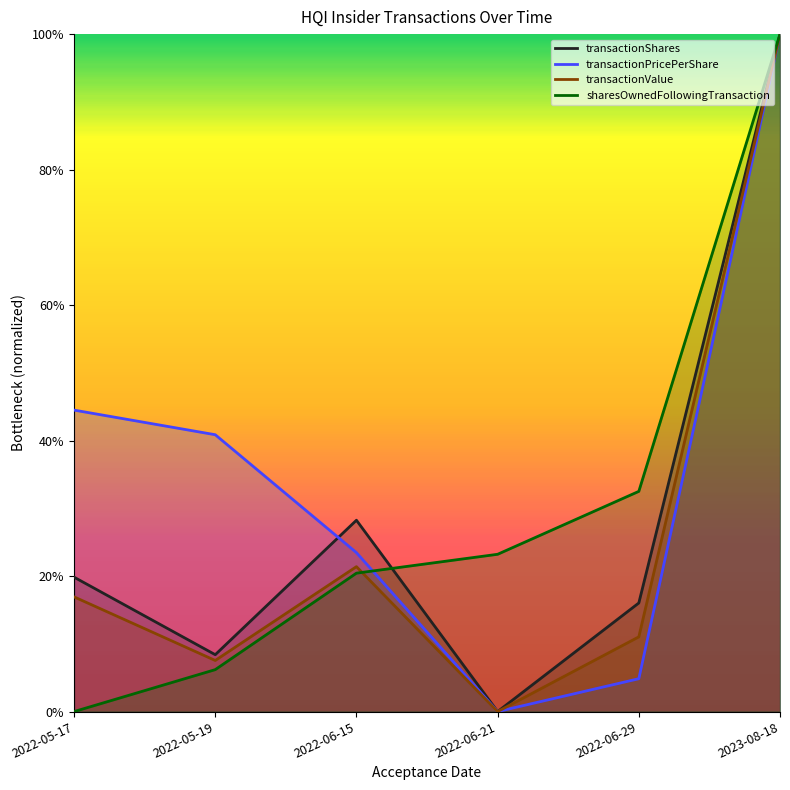

How many interior local peaks does the transactionValue series have?

1